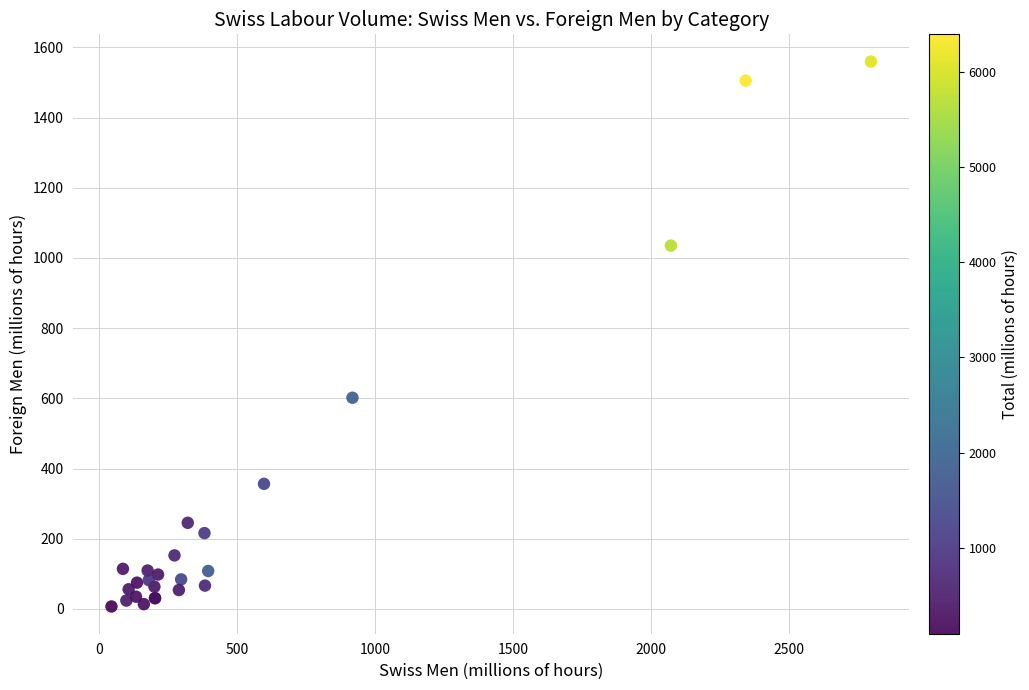

What Y value in the scatter plot is closest to 783?

601.7